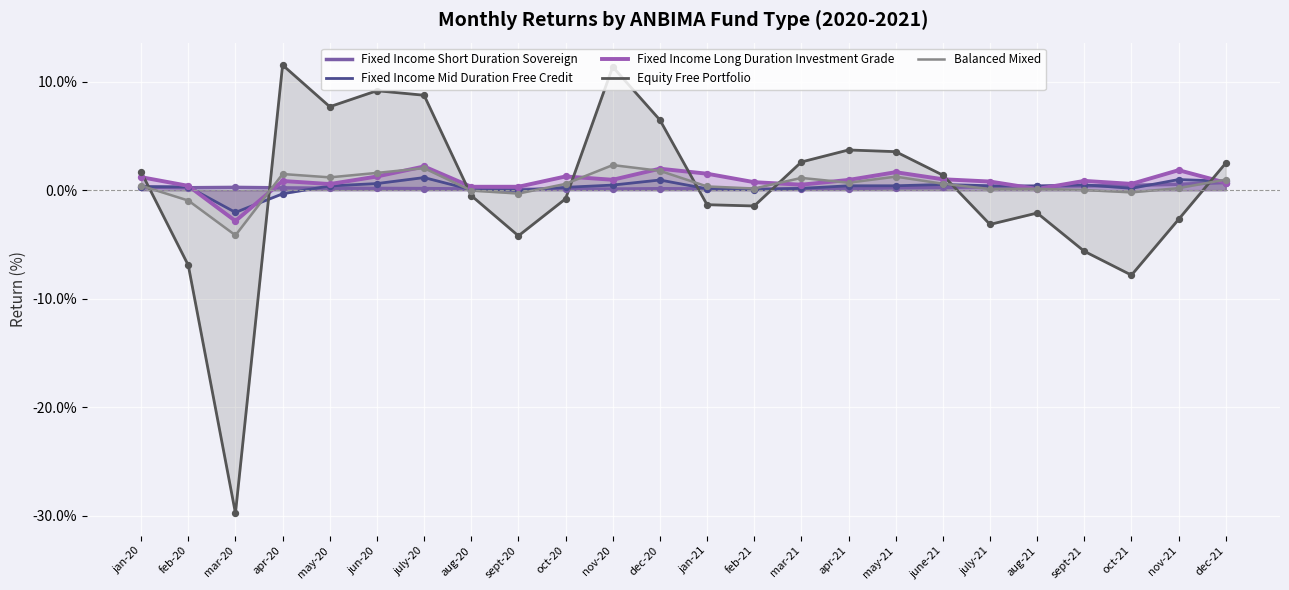

Is the value of Equity Free Portfolio at mar-21 greater than the value of Fixed Income Long Duration Investment Grade at feb-21?

Yes